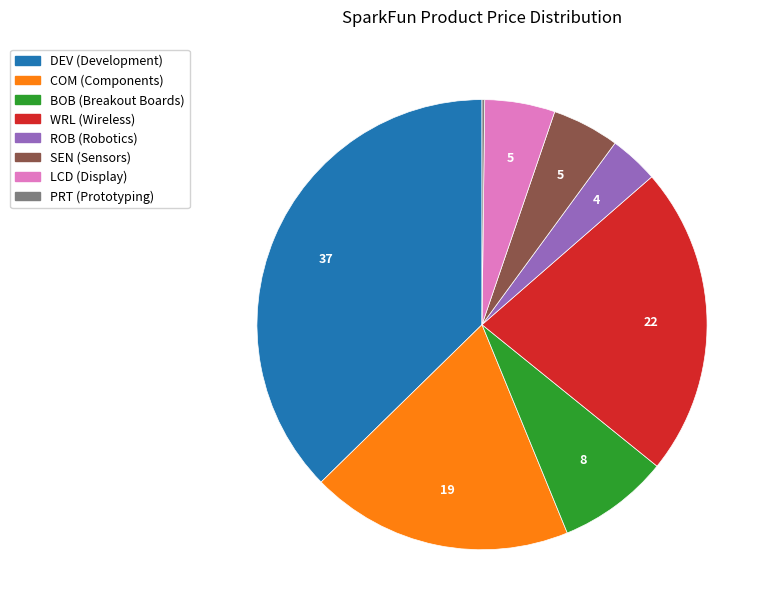

Which slice is the largest?

DEV (Development)